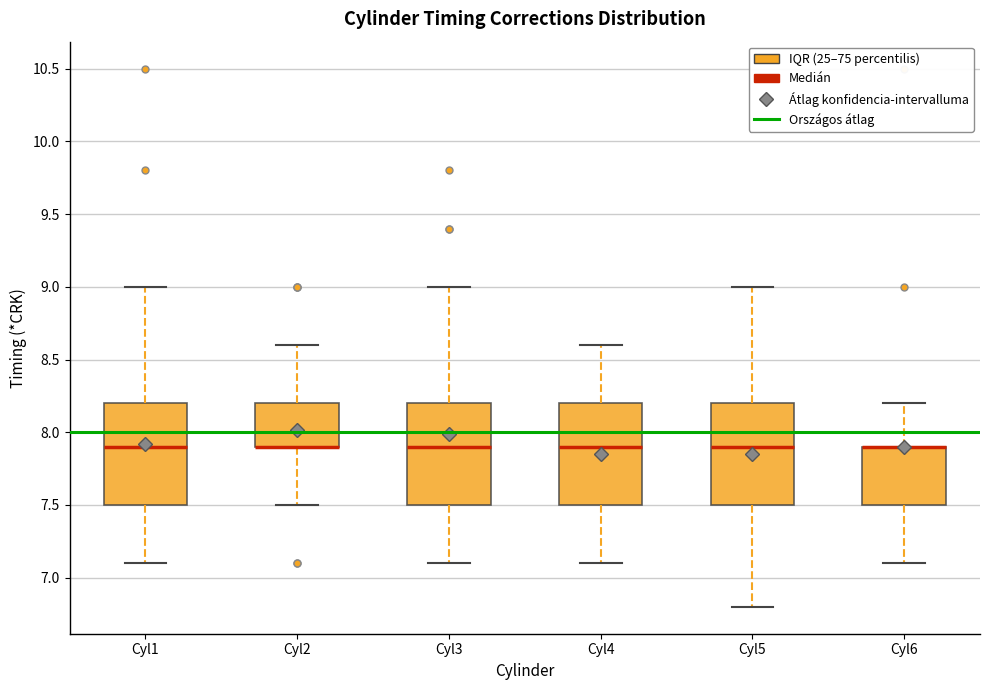

Reading left to right, transcribe this box plot: for each box, give where its median line is, the range the box spans, and where its two whiskers end, as read against the y-axis. The values are not printed on the chart, so give them approximately, as read against the axis.

Cyl1: median 7.9, box 7.5 to 8.2, whiskers 7.1 to 9.0
Cyl2: median 7.9 (drawn on the box's lower edge), box 7.9 to 8.2, whiskers 7.5 to 8.6
Cyl3: median 7.9, box 7.5 to 8.2, whiskers 7.1 to 9.0
Cyl4: median 7.9, box 7.5 to 8.2, whiskers 7.1 to 8.6
Cyl5: median 7.9, box 7.5 to 8.2, whiskers 6.8 to 9.0
Cyl6: median 7.9 (drawn on the box's upper edge), box 7.5 to 7.9, whiskers 7.1 to 8.2